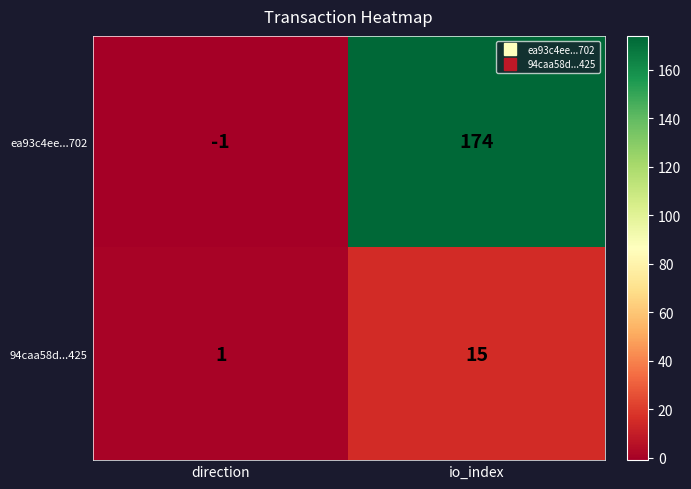

Reading right to left, list all the values displayed in this chart.

ea93c4ee...702: 174	-1
94caa58d...425: 15	1